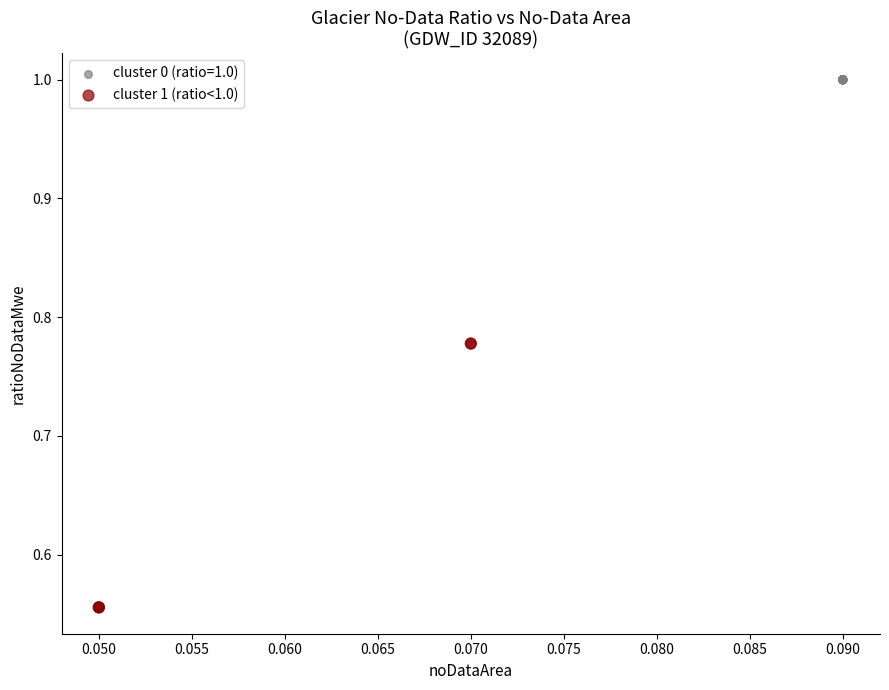

Which series contains the highest Y value?

cluster 0 (ratio=1.0)